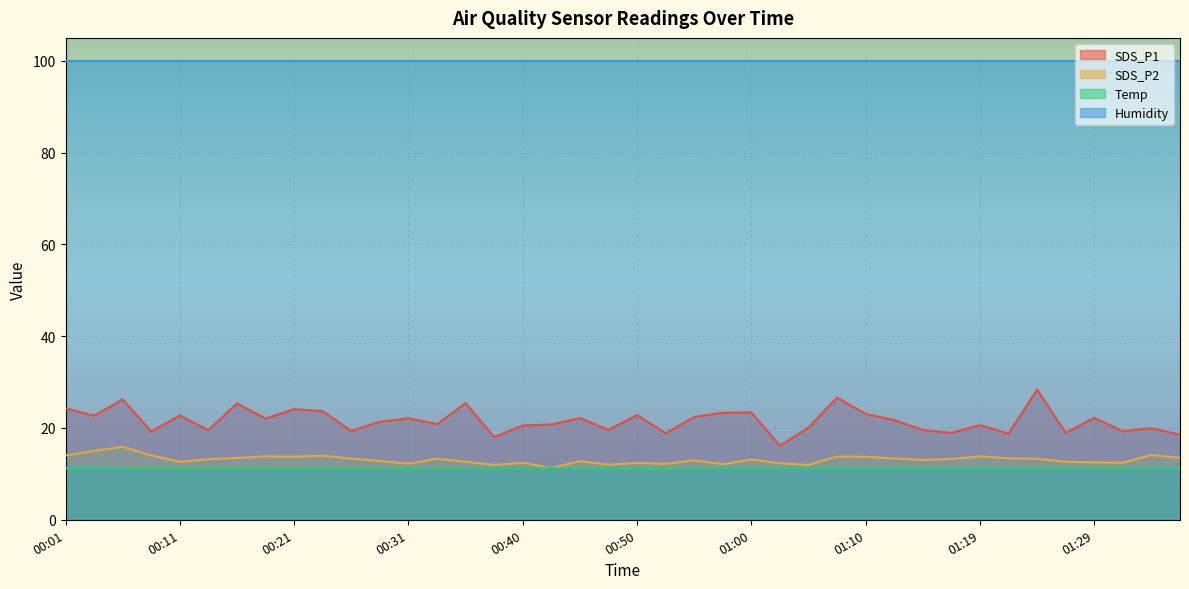

The value of Temp at 00:06 is 3.6. True or false?

False